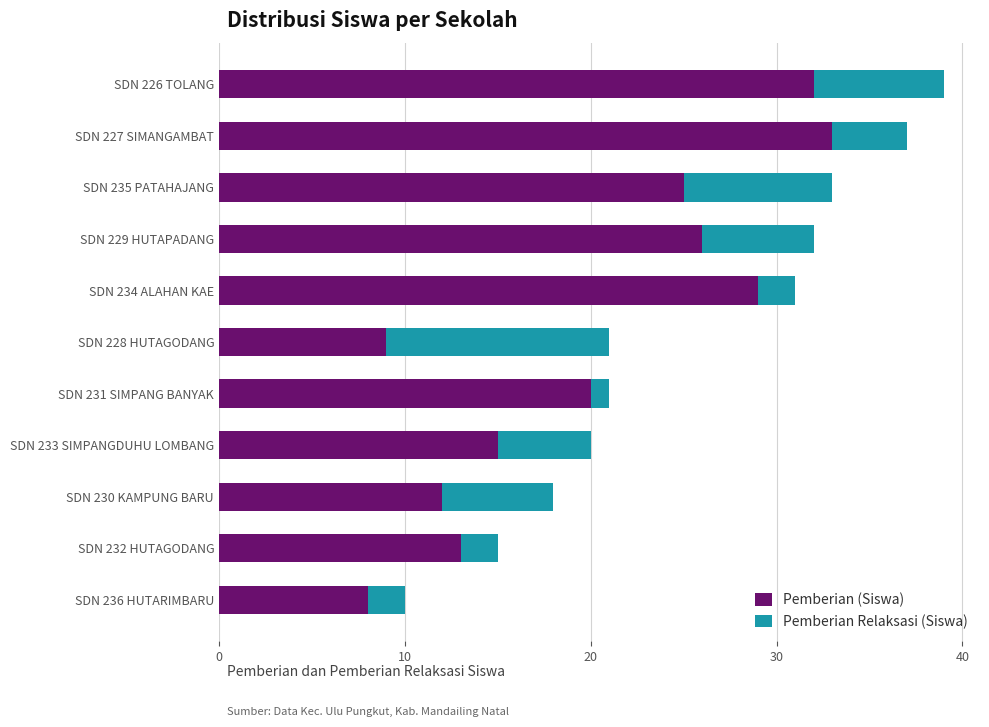

At which category is the sum across all series the highest?

SDN 226 TOLANG